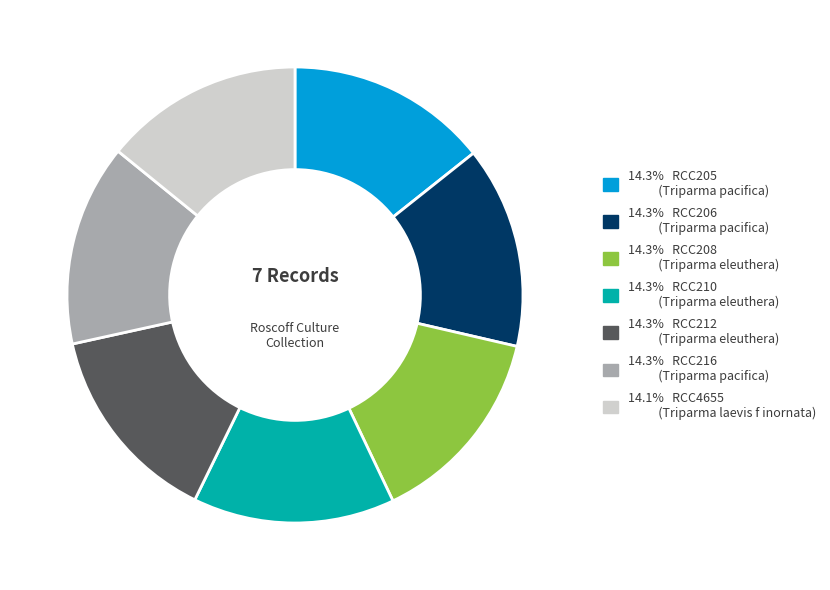

Is there a majority slice in this chart?

No